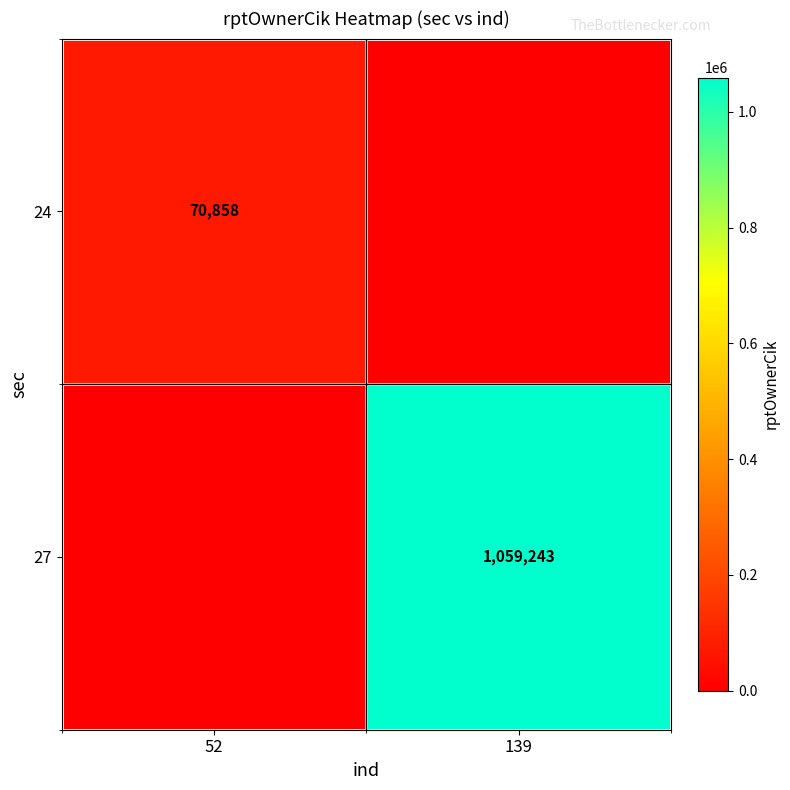

True or false: 27 has a value of 242599 at 139.

False